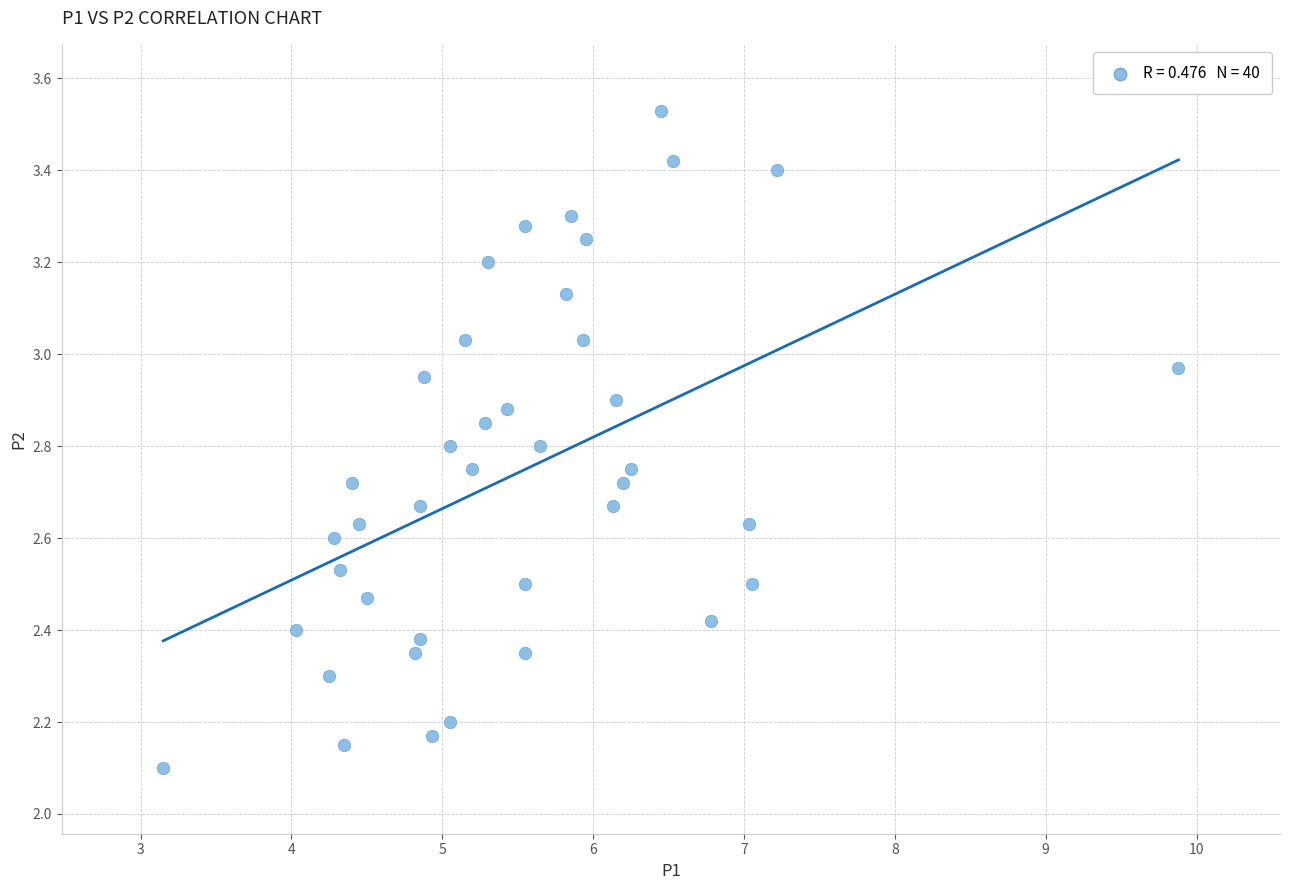

What is the range of X values (max minus min)?

6.7